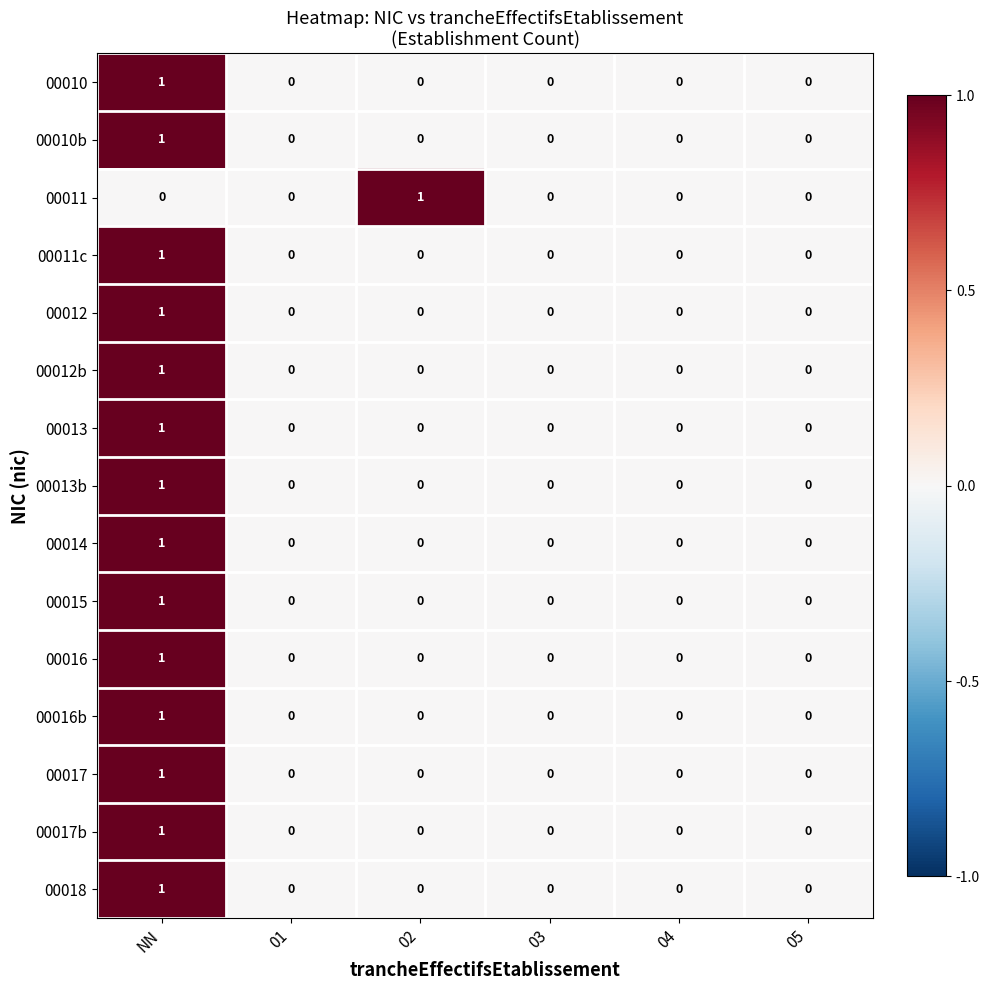

Count the number of categories in the chart.

6